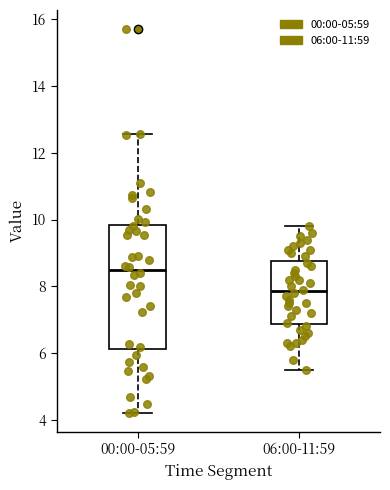

Comparing the boxes themselves (not the whiskers), which one is the tallest?

00:00-05:59